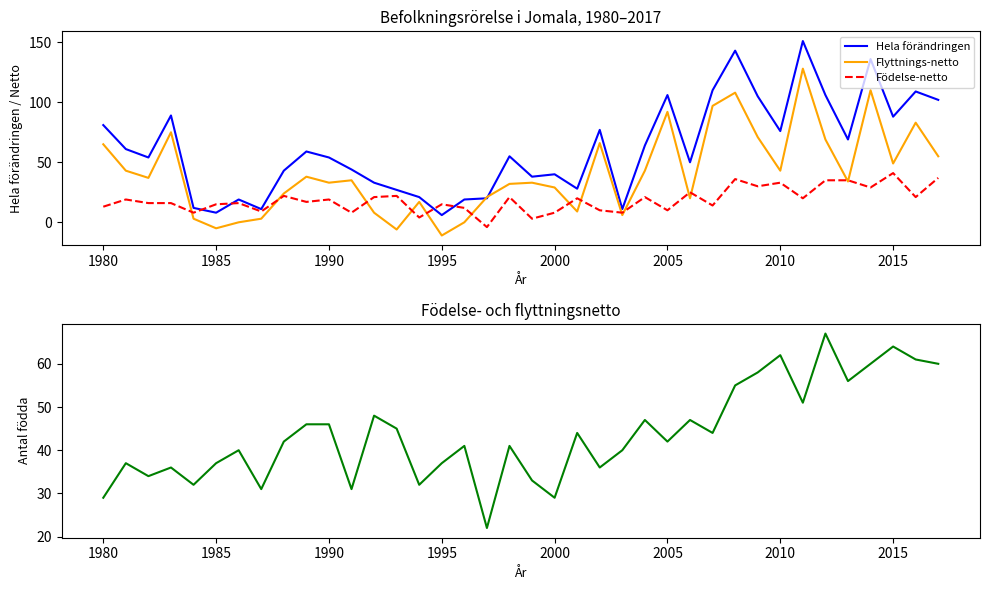

What is the minimum value for Hela förändringen?

6